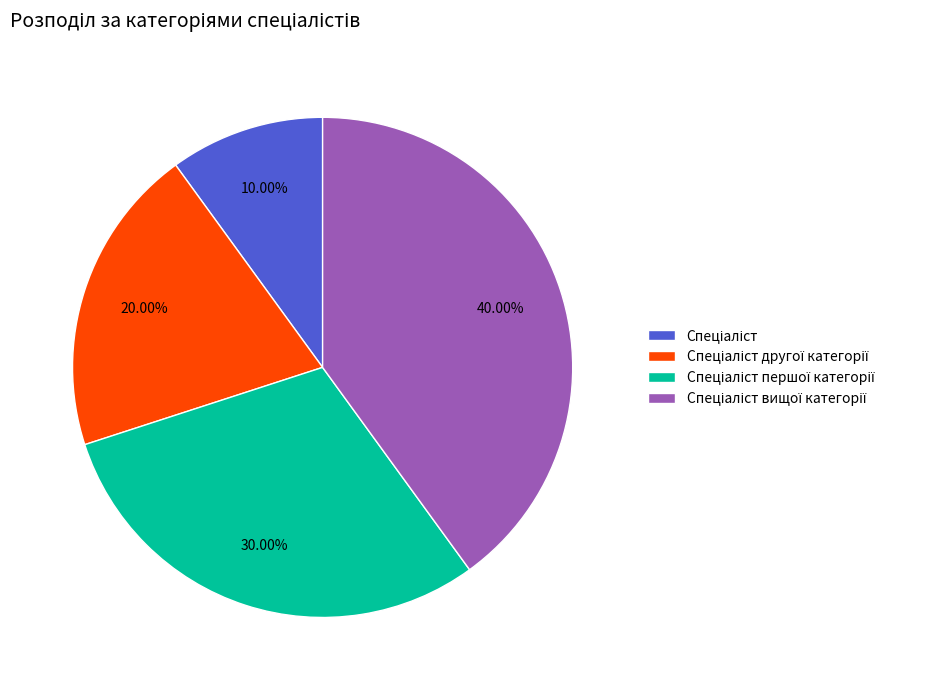

Is there any slice that represents more than half of the pie?

No